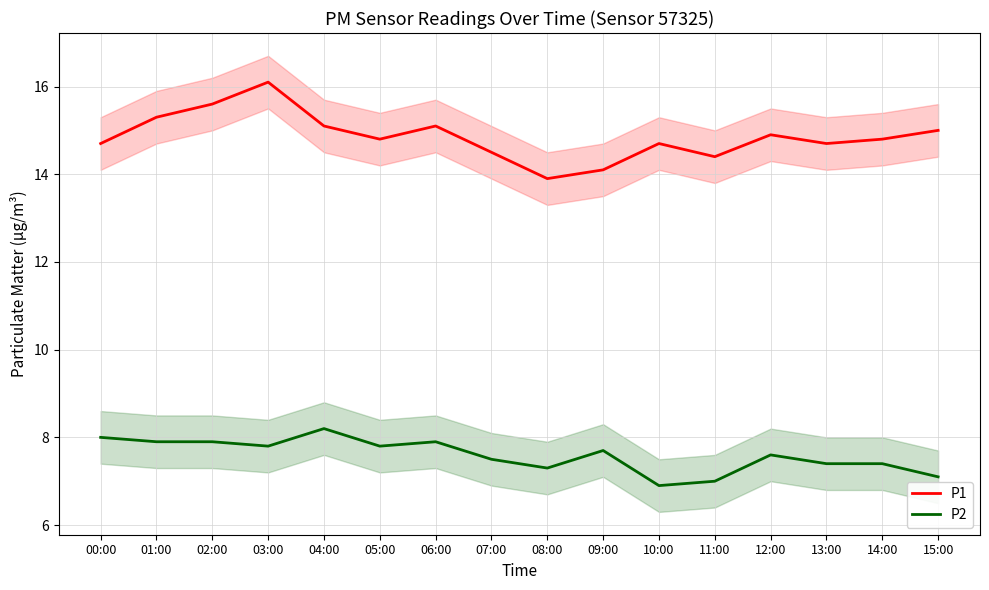

At which category does P1 reach its first local valley?

05:00